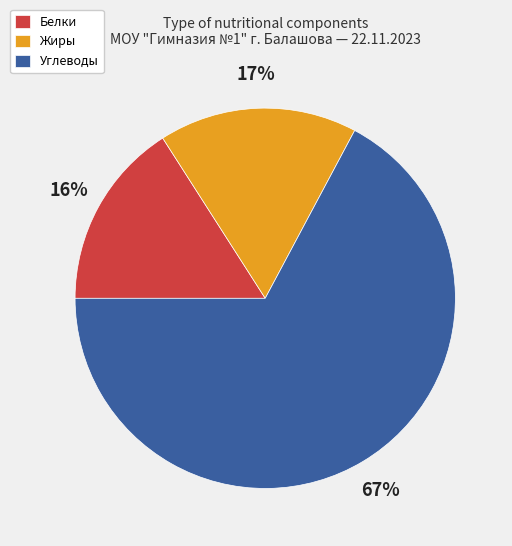

Rank the categories by value from highest to lowest.

Углеводы, Жиры, Белки